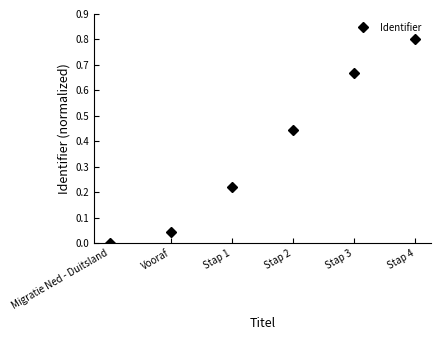

Count the number of values greater than 0.

5